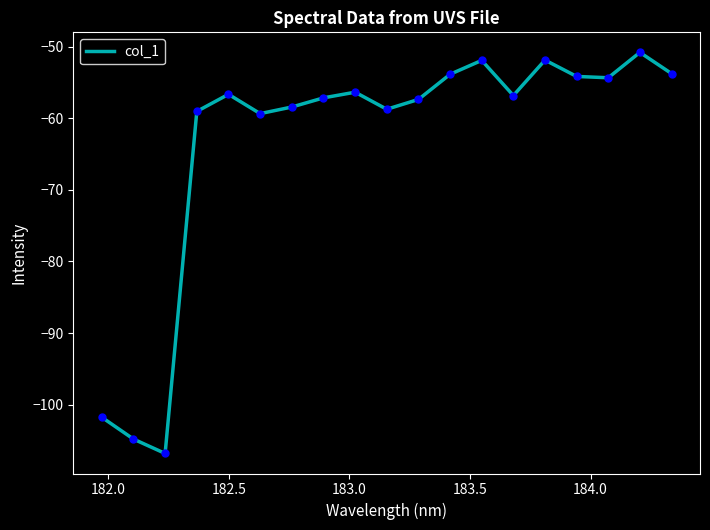

What is the greatest value displayed?

-50.8